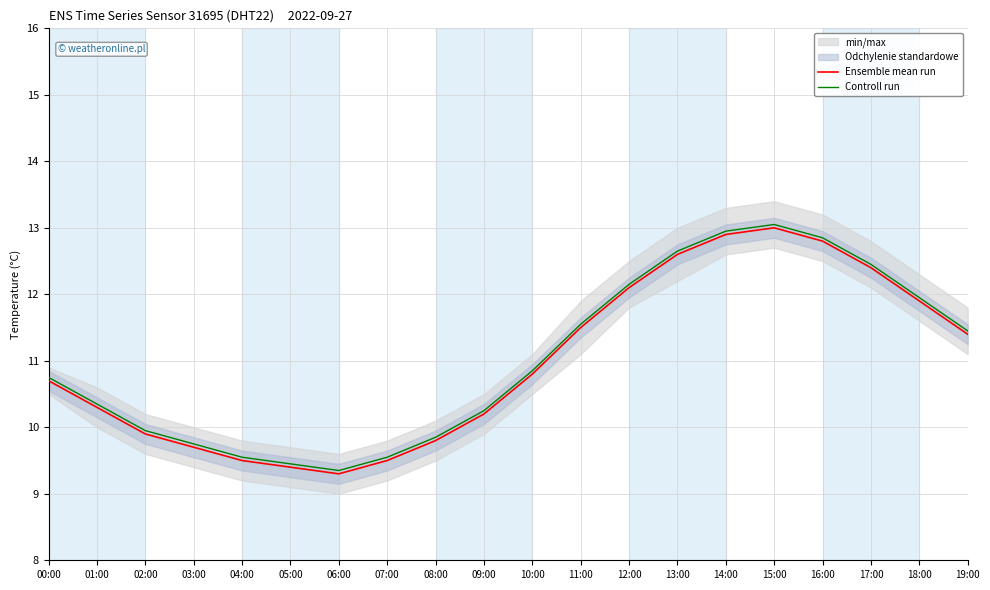

At which category is the sum across all series the highest?

15:00